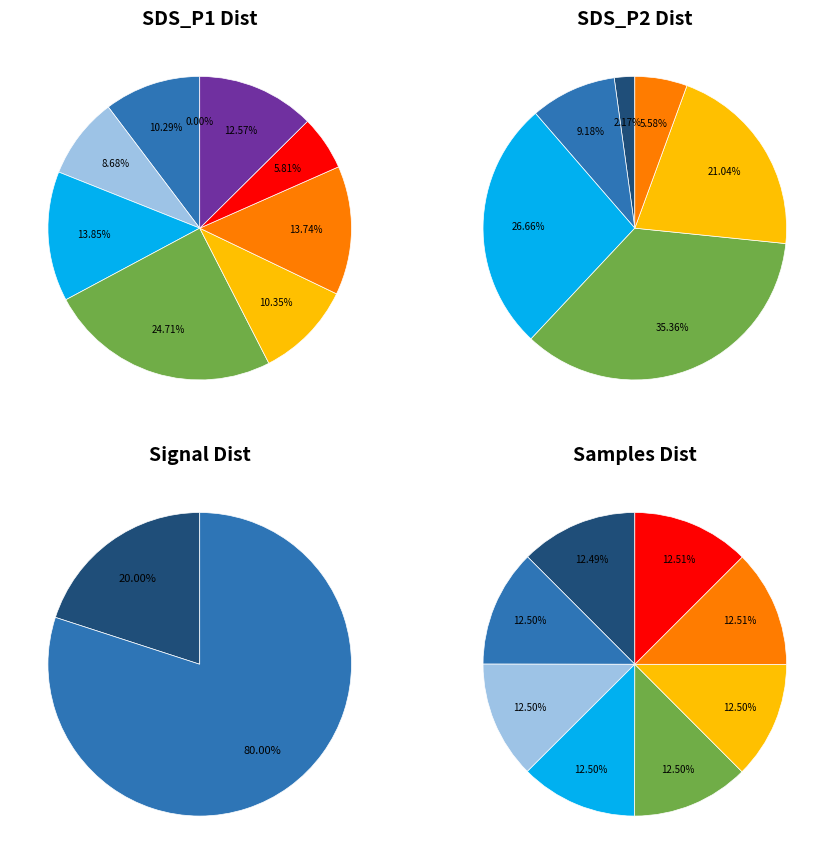

Do 11 and 1 together represent more than half of the pie?

No